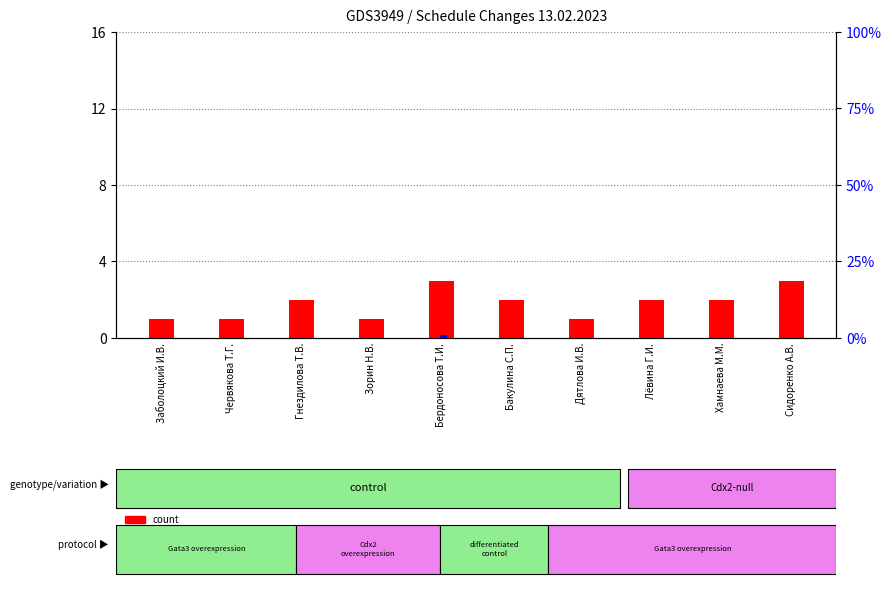

Where does the count series first go above 2?

Бердоносова Т.И.